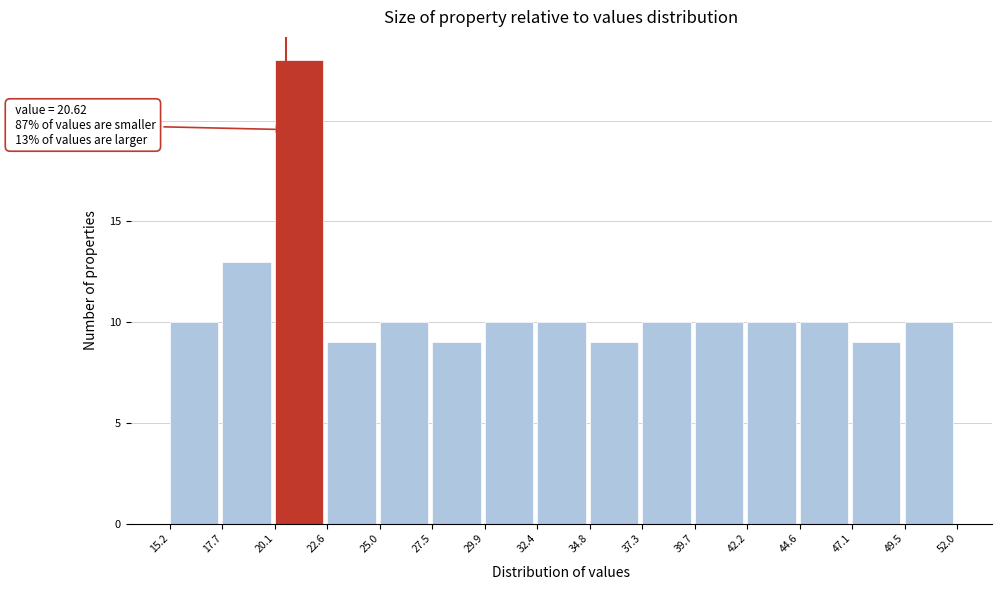

Which range on the x-axis has the tallest bar?

20.1 to 22.6